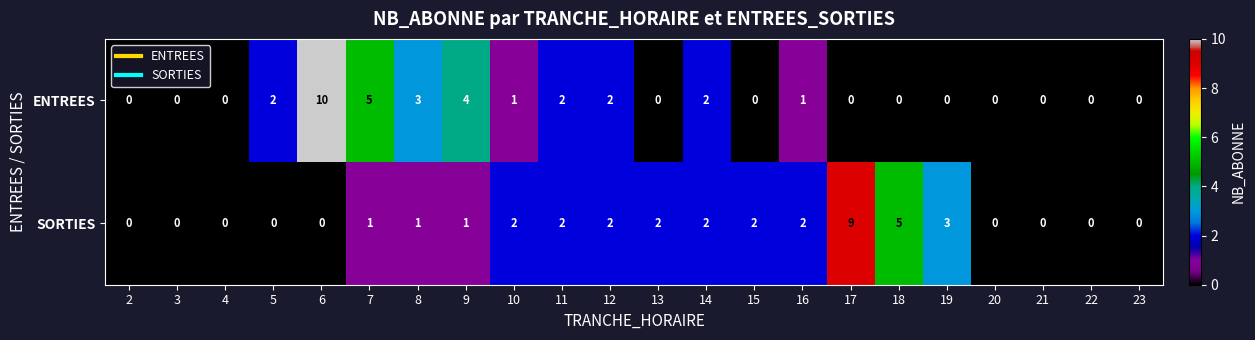

What is the greatest value displayed?

10